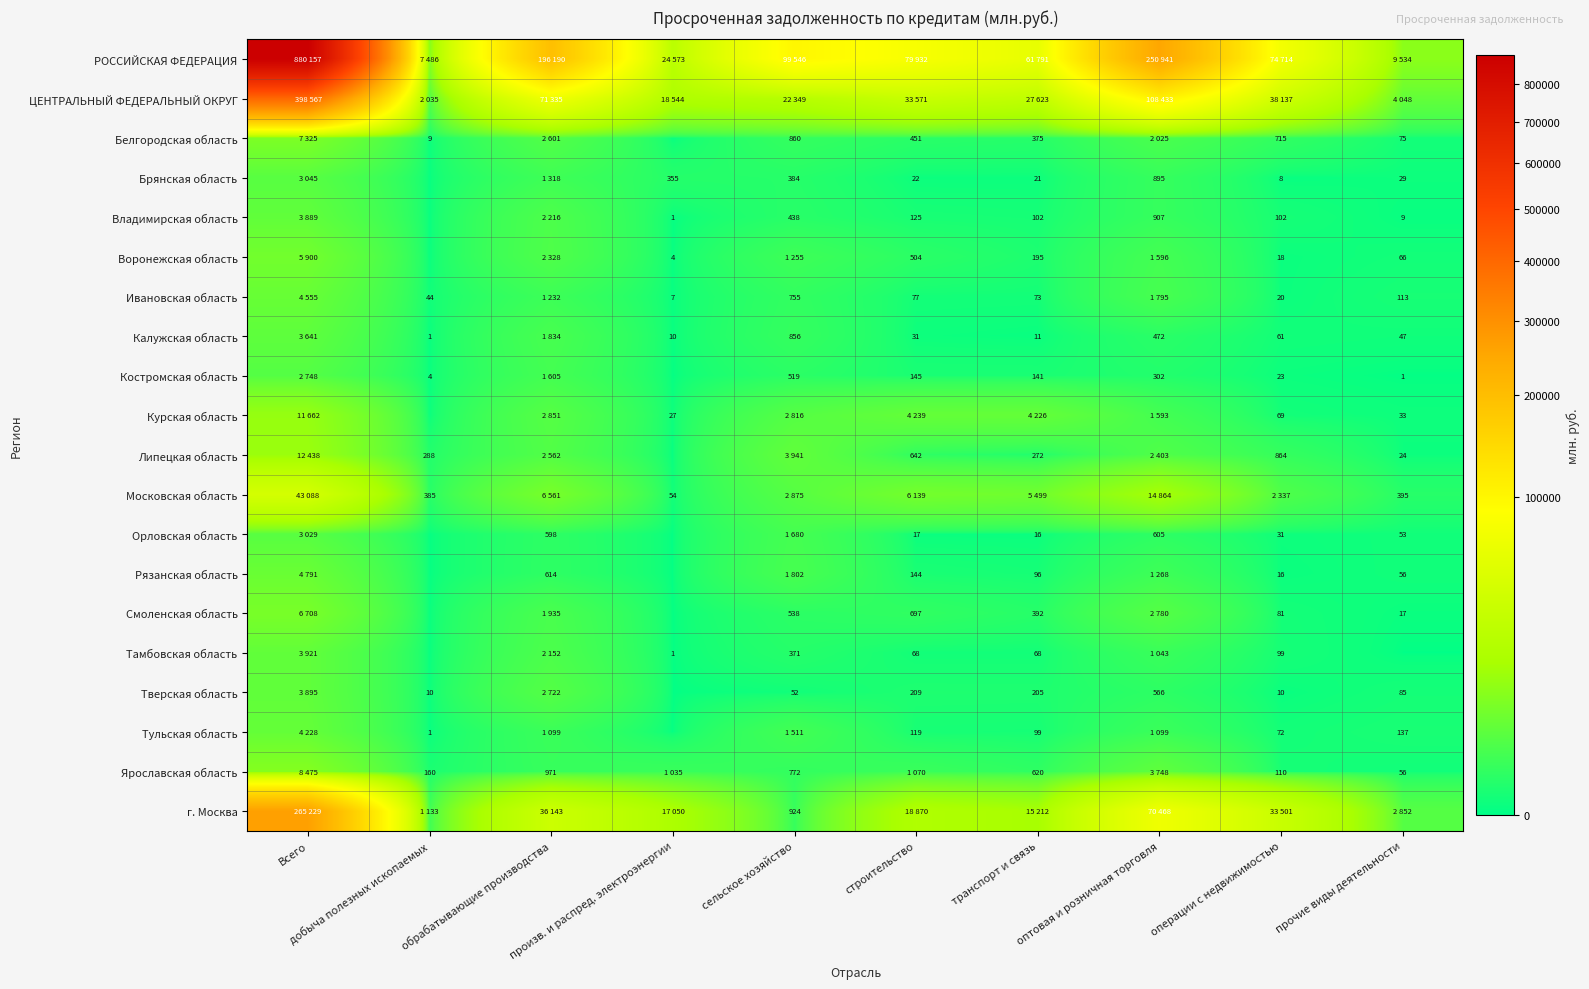

The value of Липецкая область at строительство is 642. True or false?

True